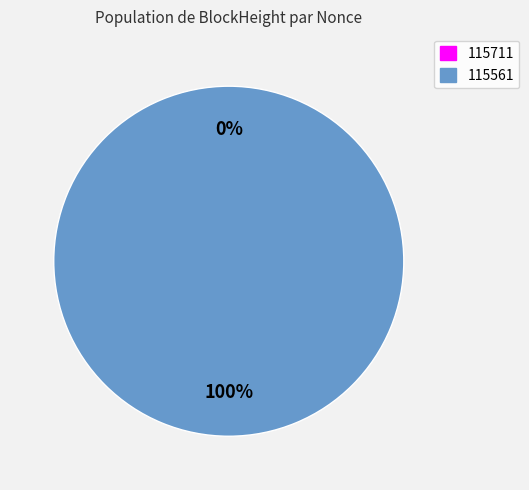

Do 115561 and 115711 together represent more than half of the pie?

Yes